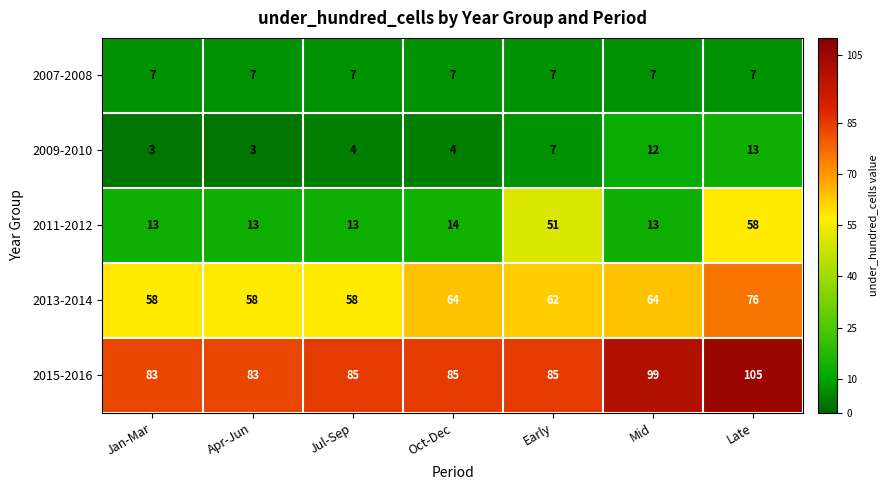

What is the difference between the maximum and minimum values in the 2011-2012 series?

45